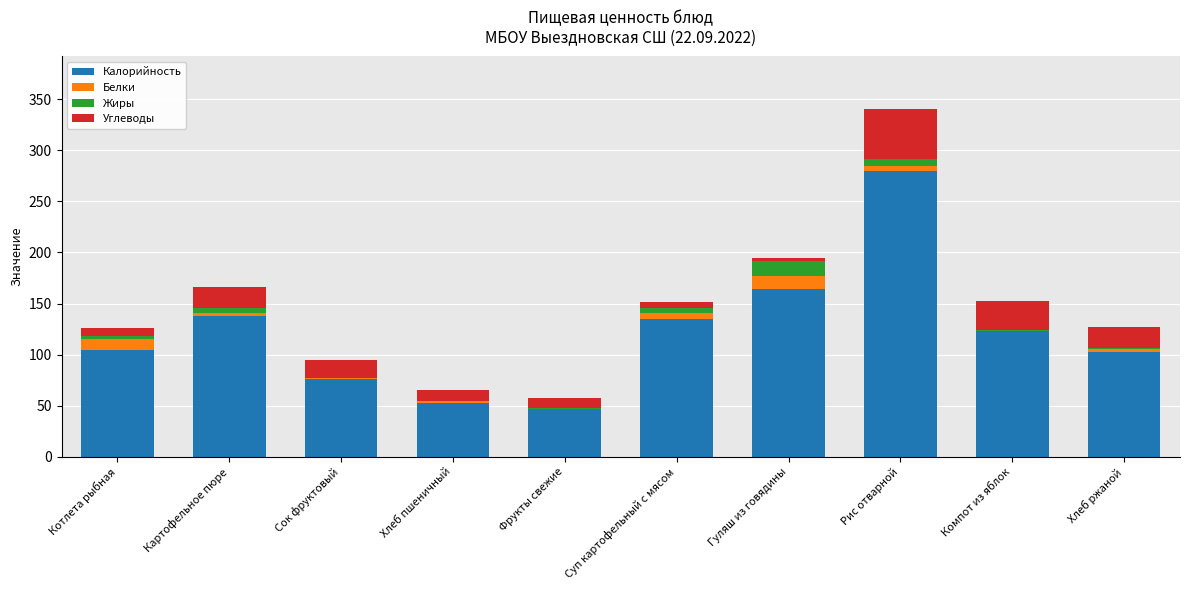

What is the maximum value for Калорийность?

279.6